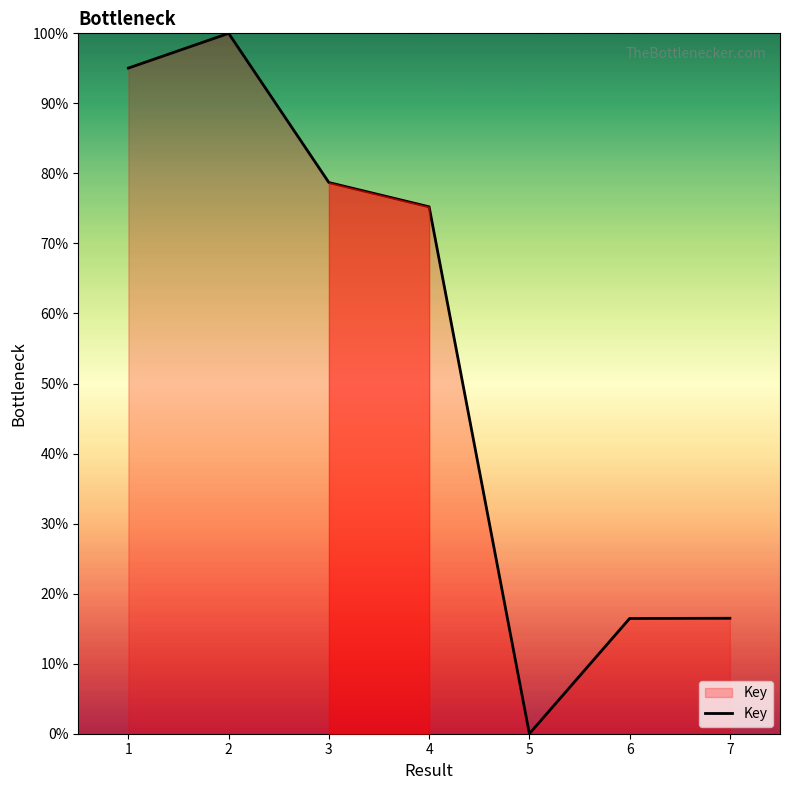

What is the change in value from 3 to 4?

-3.5